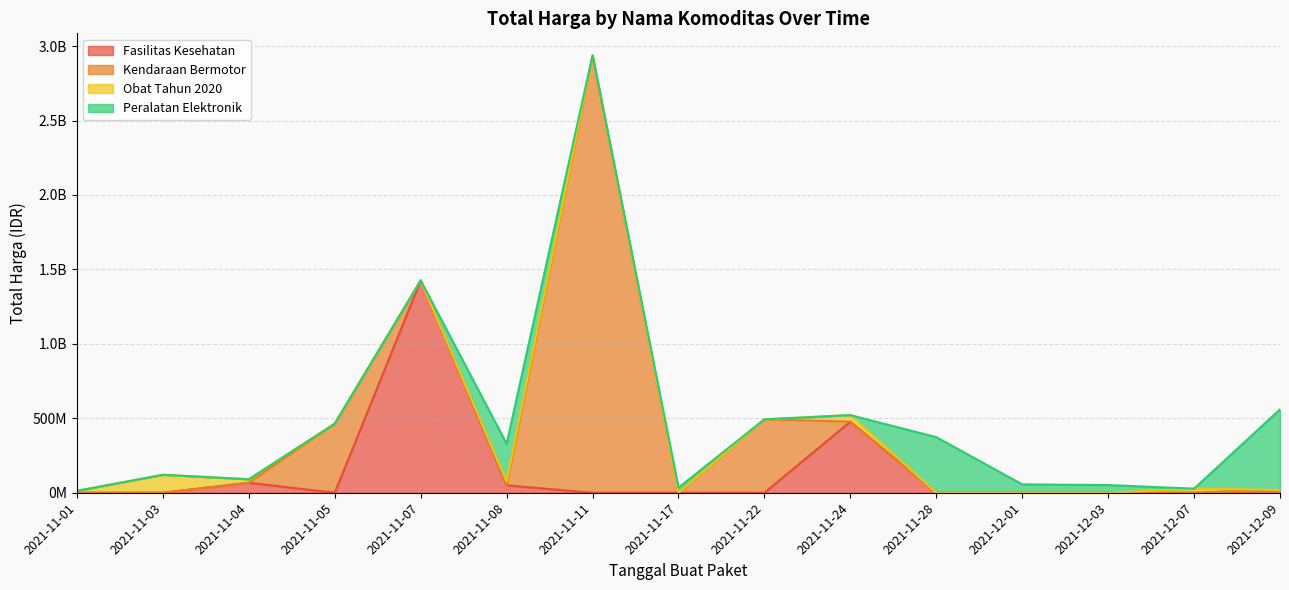

After their last crossing, which series has the higher values: Total Harga (Fasilitas Kesehatan) or Total Harga (Peralatan Elektronik)?

Total Harga (Peralatan Elektronik)